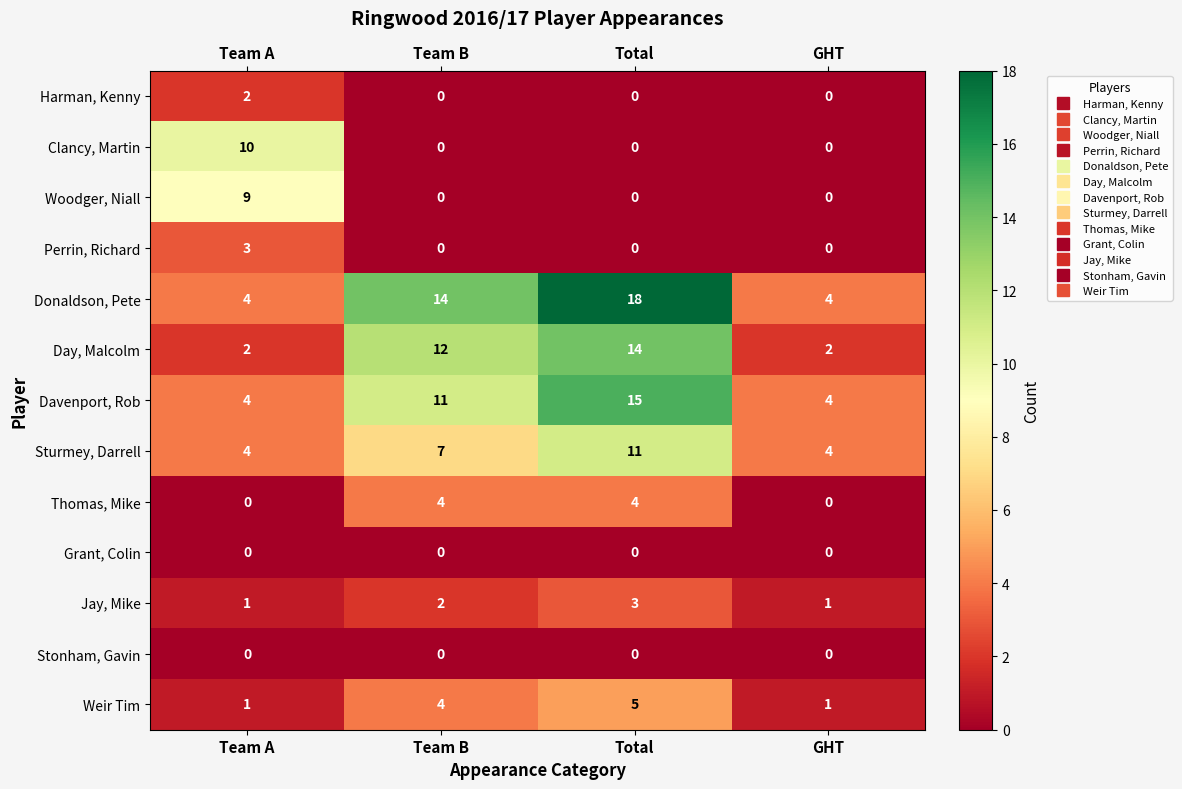

At which category does the chart reach its peak across all series?

Total